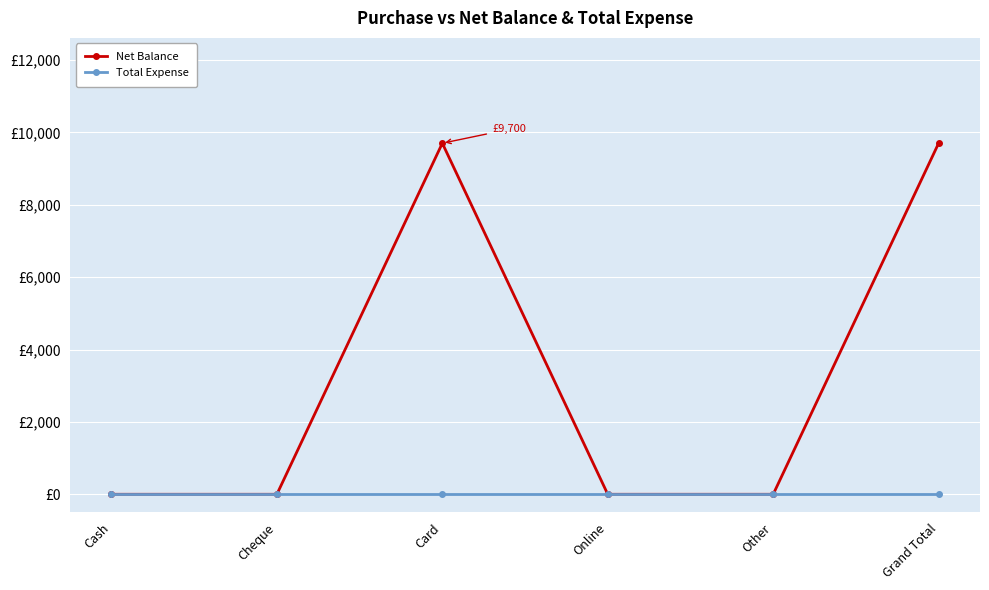

Where is Net Balance nearest to the value 4850?

Cash